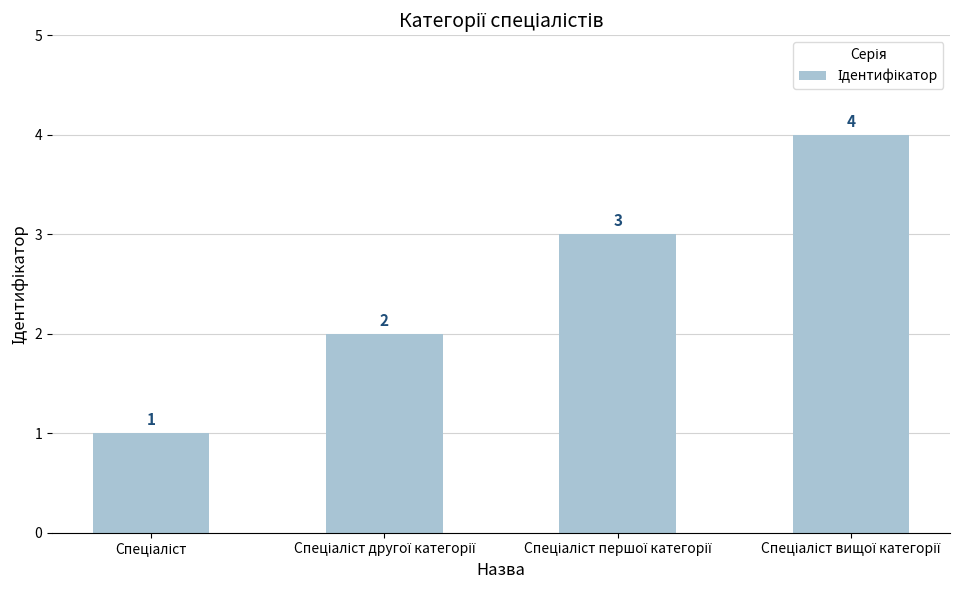

What is the greatest value displayed?

4